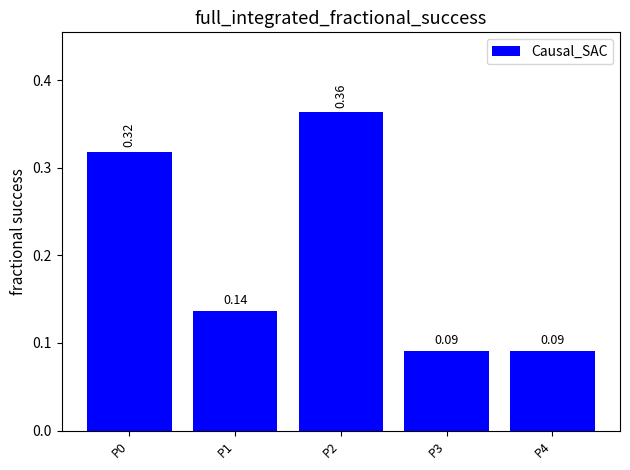

Between P2 and P0, which is larger?

P2